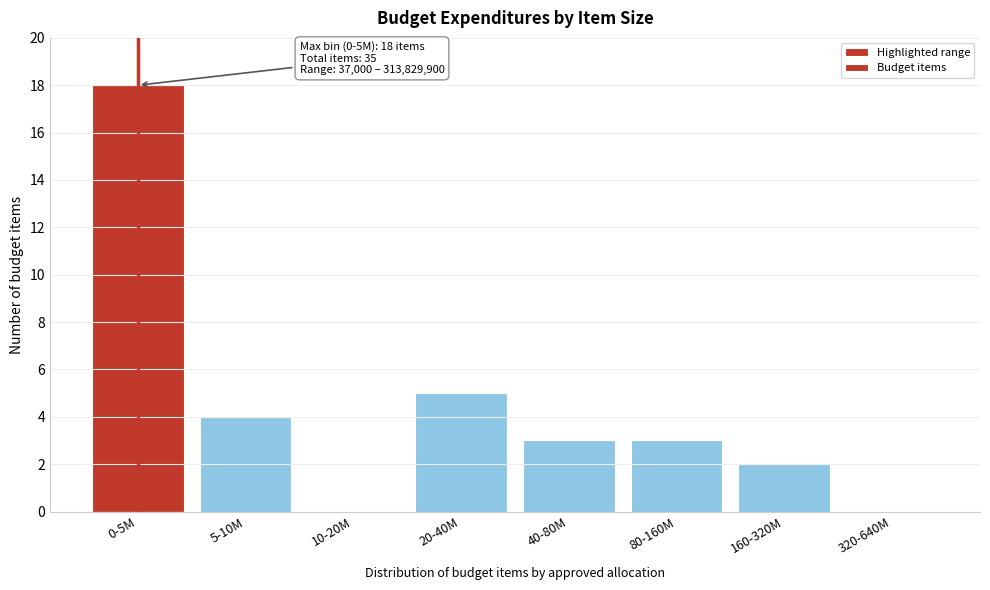

Reading left to right, what are all the values shown in this chart?

0-5M=18	5-10M=4	10-20M=0	20-40M=5	40-80M=3	80-160M=3	160-320M=2	320-640M=0